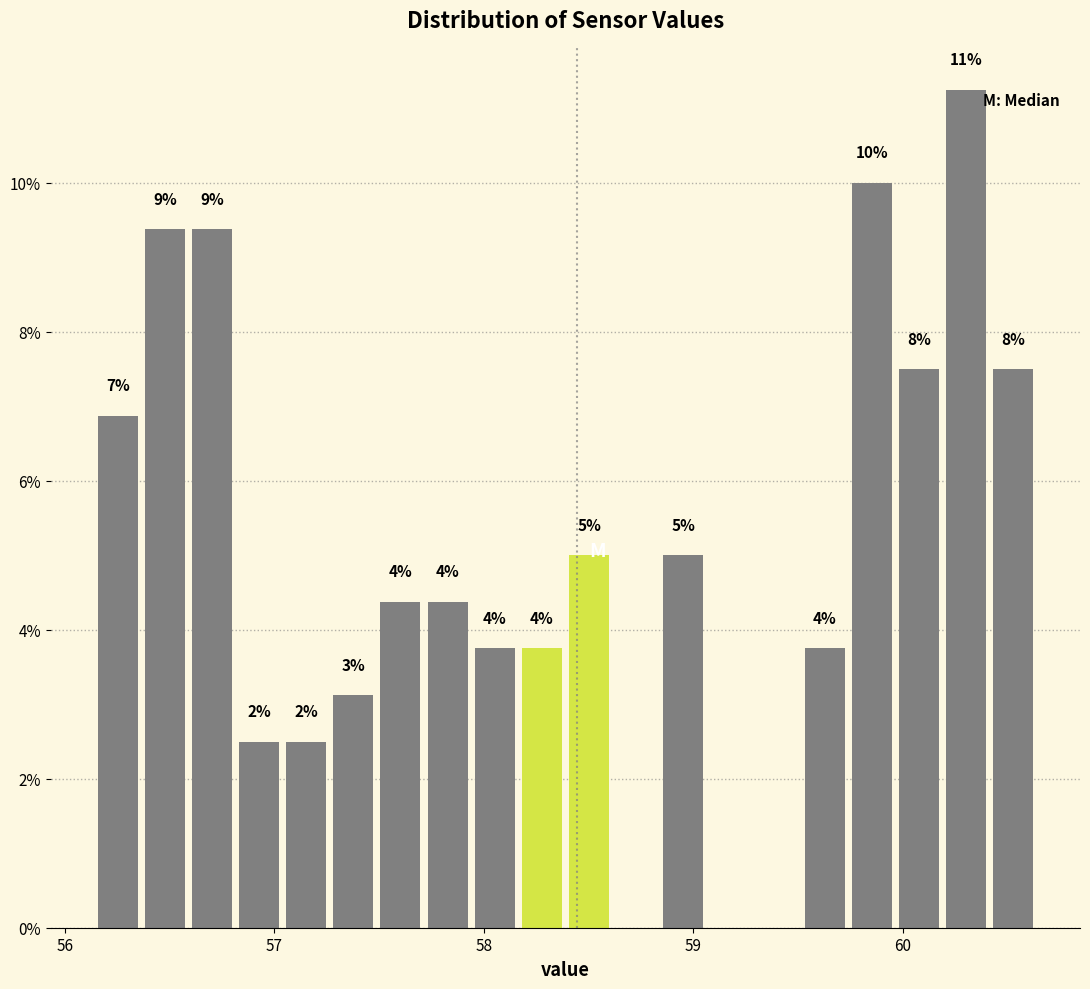

Around what value on the x-axis is the tallest bar? Give the approximate position of its centre, as read against the axis.

60.3